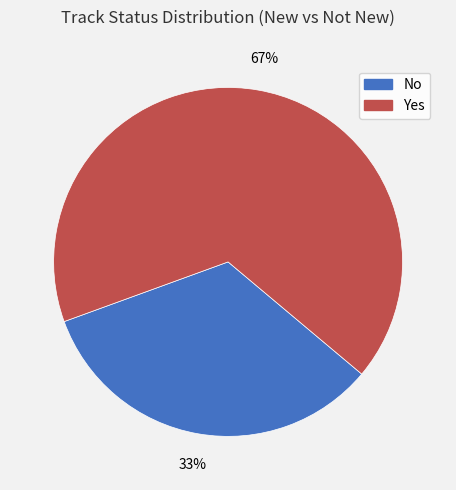

How many slices are in this pie chart?

2